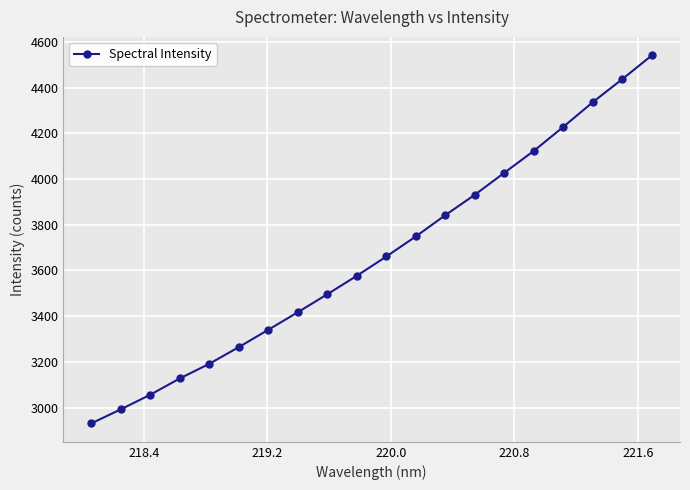

Reading right to left, extract all data points from this chart.

4541.9	4438.3	4337.4	4229.4	4124.1	4028.2	3932.0	3842.6	3749.6	3661.6	3577.1	3496.4	3417.5	3340.8	3264.8	3191.7	3127.5	3056.3	2992.1	2930.6